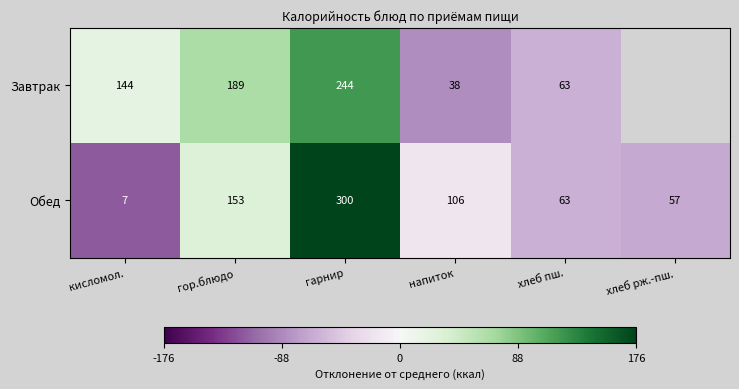

Rank the series at гарнир from lowest to highest value.

Завтрак, Обед